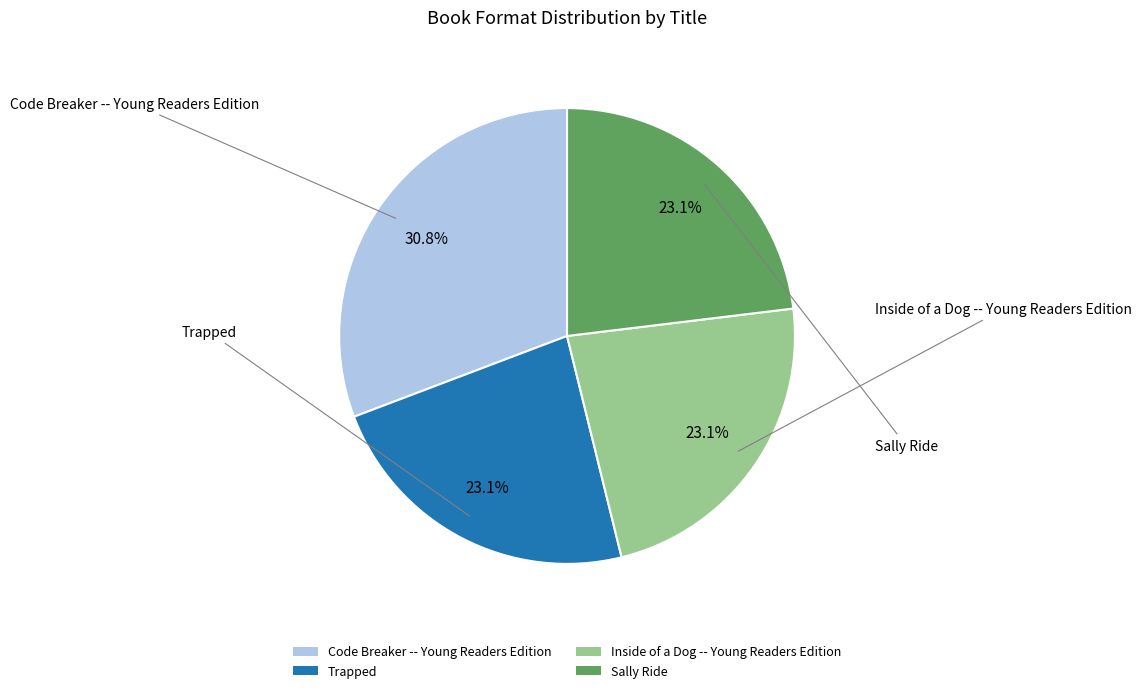

Which slice is the largest?

Code Breaker -- Young Readers Edition